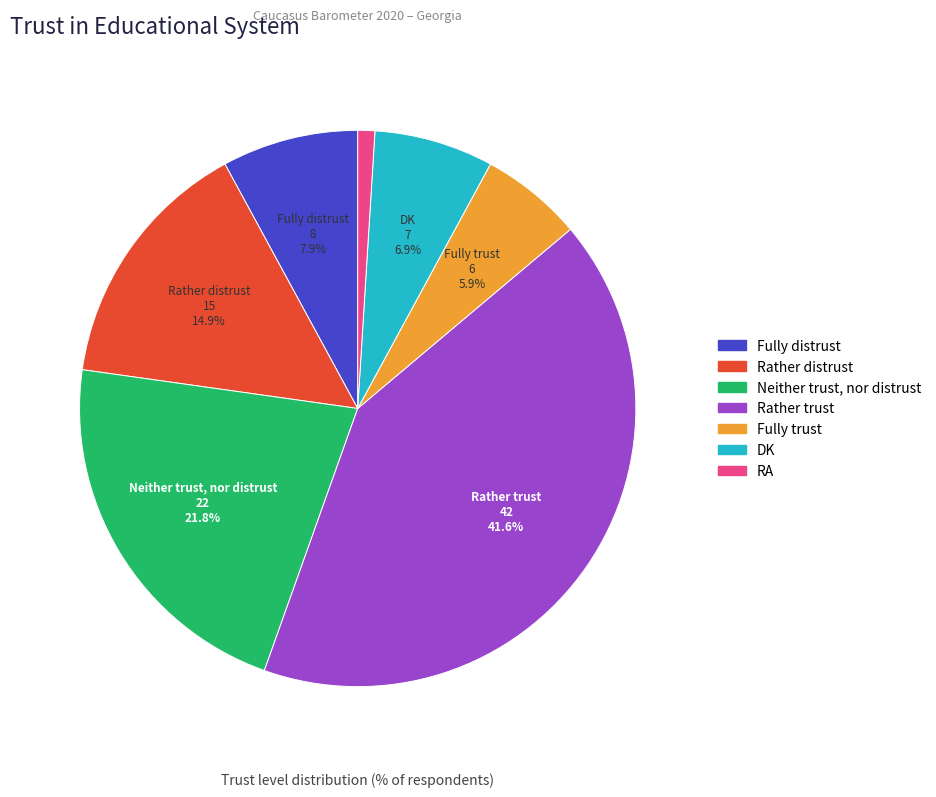

What percentage is the Fully distrust slice, to the nearest percent?

8%